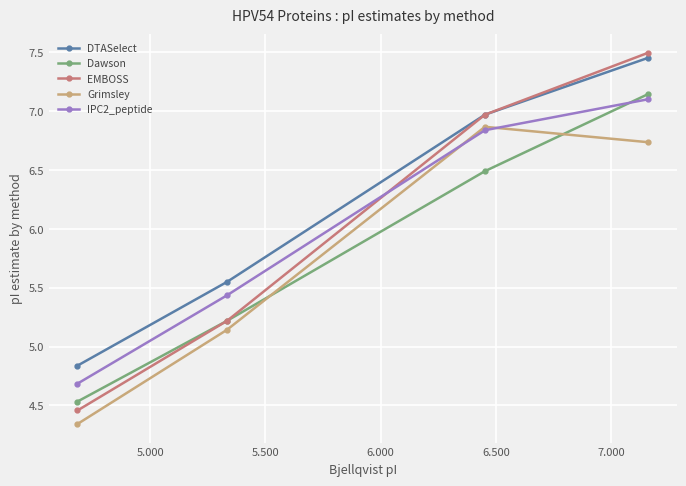

True or false: EMBOSS has more than 2 points higher than both neighbors.

False